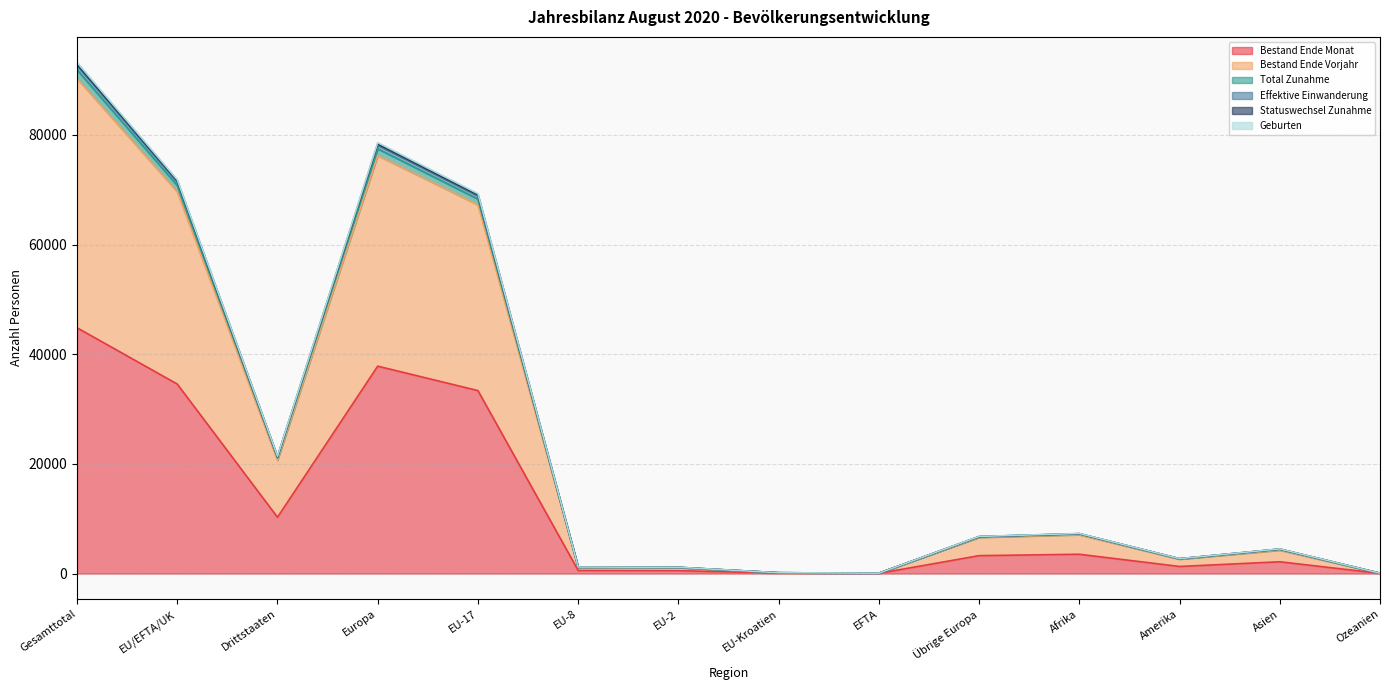

Reading left to right, transcribe all the data shown in this chart.

Bestand Ende Monat: 44817	34554	10263	37817	33362	562	525	73	32	3263	3517	1287	2147	28
Bestand Ende Vorjahr: 90290	69631	20659	76226	67244	1113	1065	143	66	6595	7079	2622	4264	56
Total Zunahme: 93204	71818	21386	78586	69273	1187	1141	151	66	6768	7303	2718	4492	58
Effektive Einwanderung: 92912	71603	21309	78346	69061	1186	1139	151	66	6743	7276	2711	4475	58
Statuswechsel Zunahme: 92656	71414	21242	78143	68893	1176	1132	147	66	6729	7262	2699	4448	58
Geburten: 91856	70765	21091	77460	68298	1150	1104	147	66	6695	7214	2676	4404	57